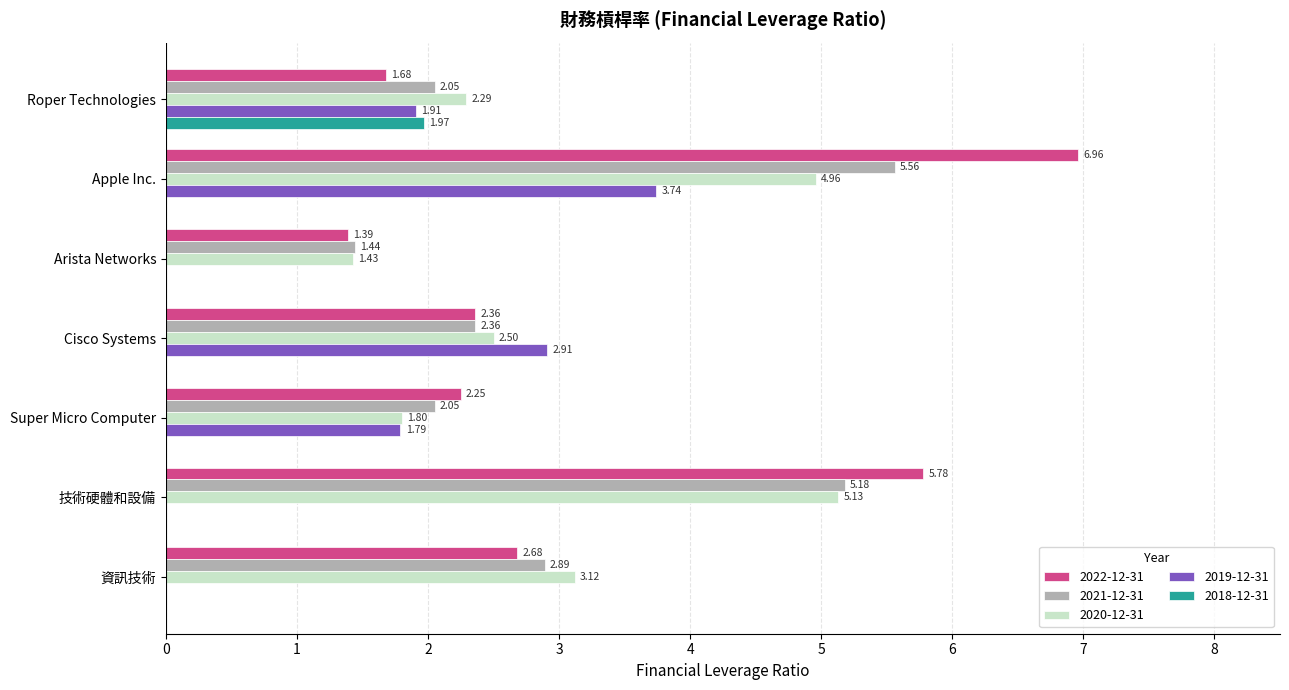

Between Apple Inc. and Super Micro Computer, which series saw the biggest shift?

2022-12-31